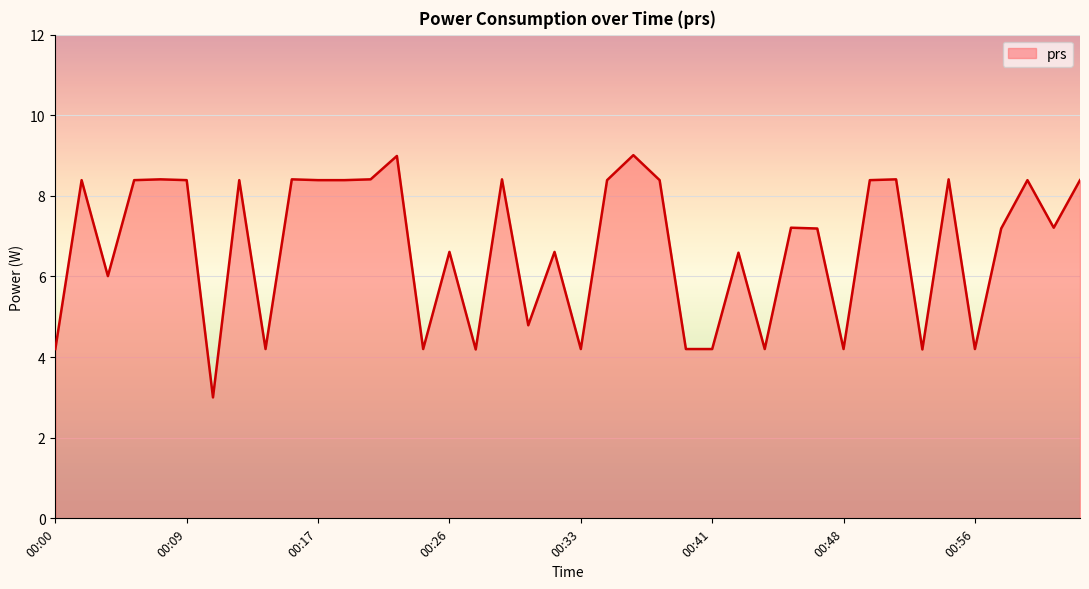

What is the difference between the maximum and minimum values?

6.0